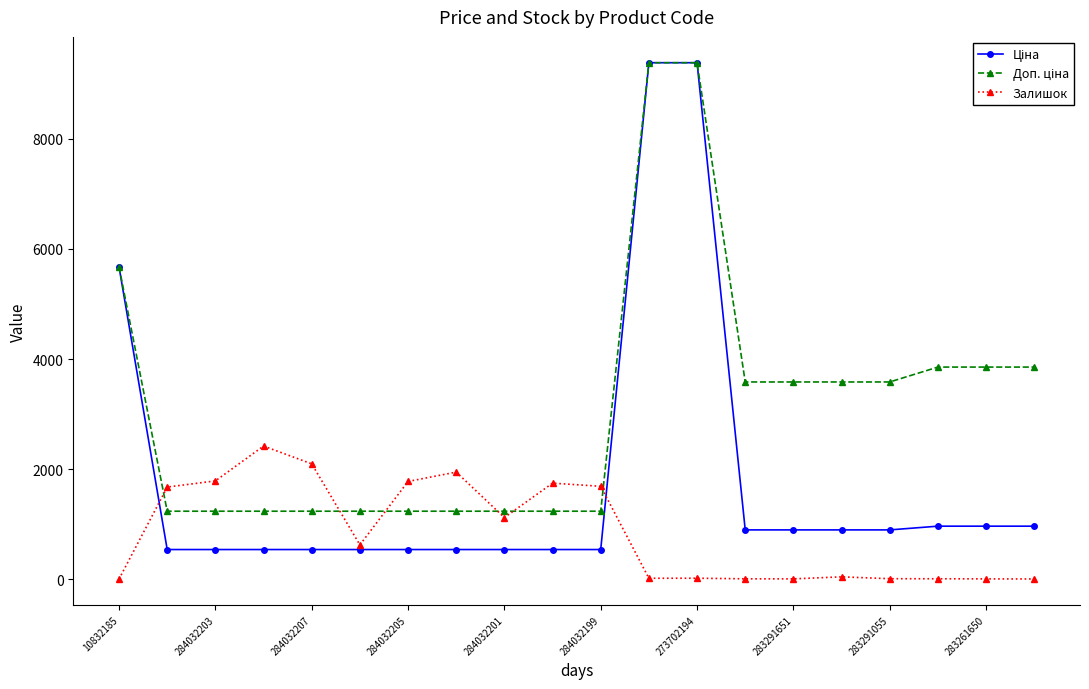

At how many categories does at least one series exceed 5329?

3